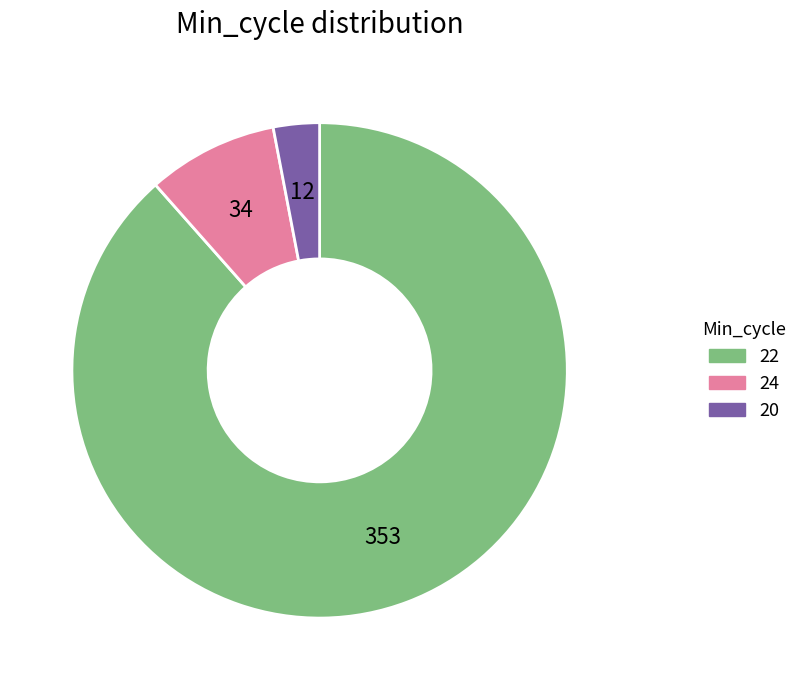

How many segments does this pie chart have?

3